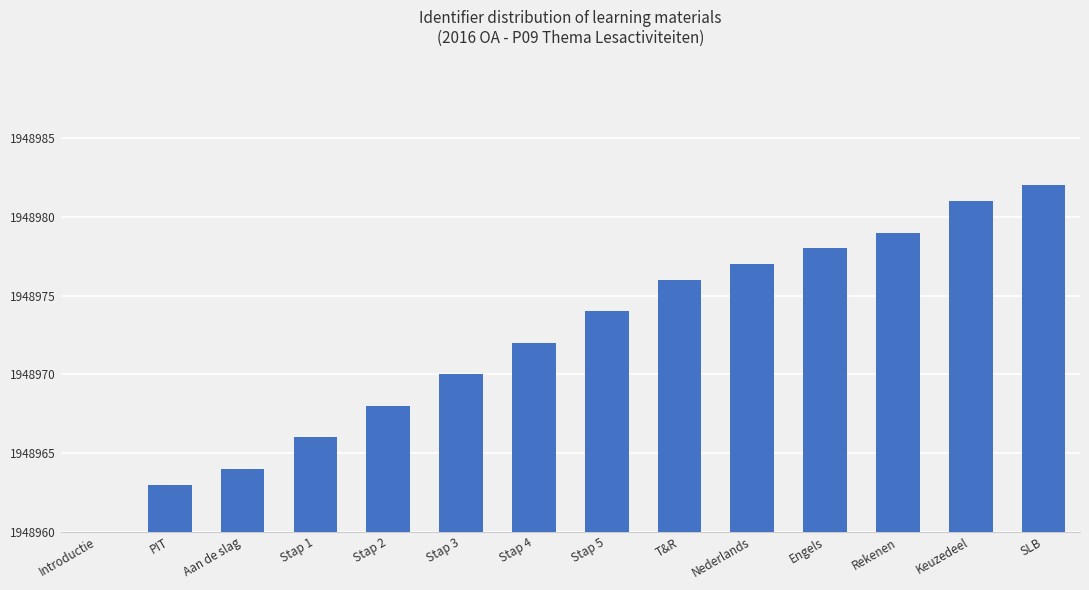

Which has a higher value, T&R or Nederlands?

Nederlands